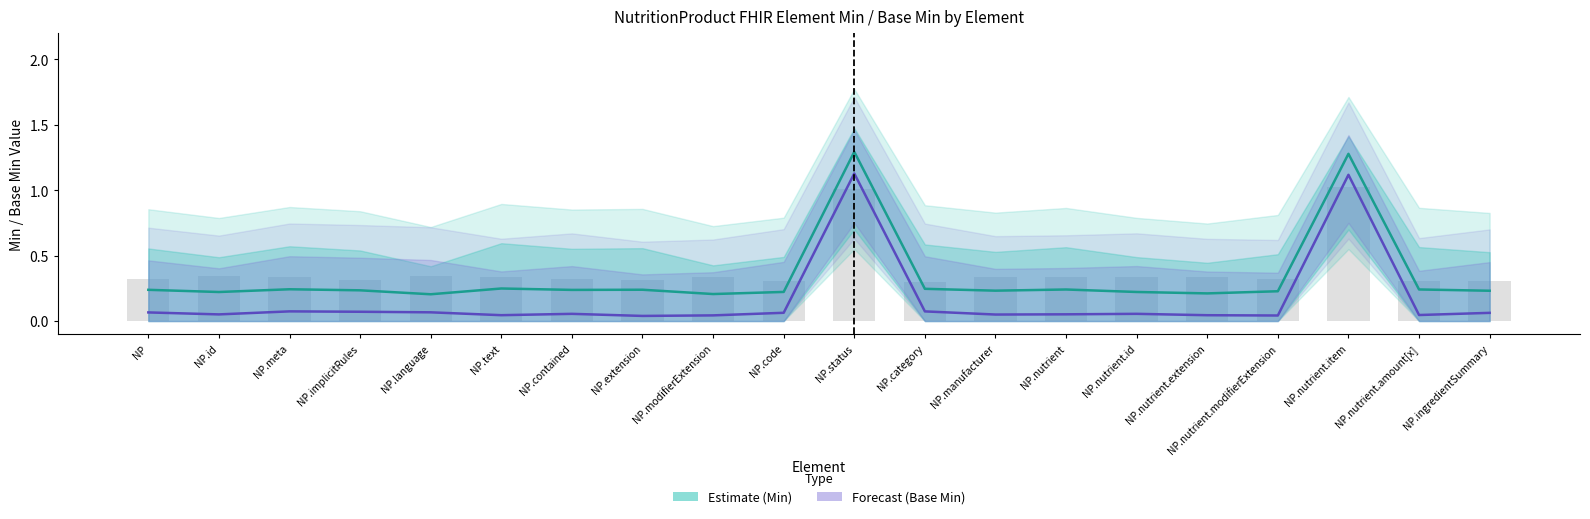

What position from the left is NP.nutrient.item?

18